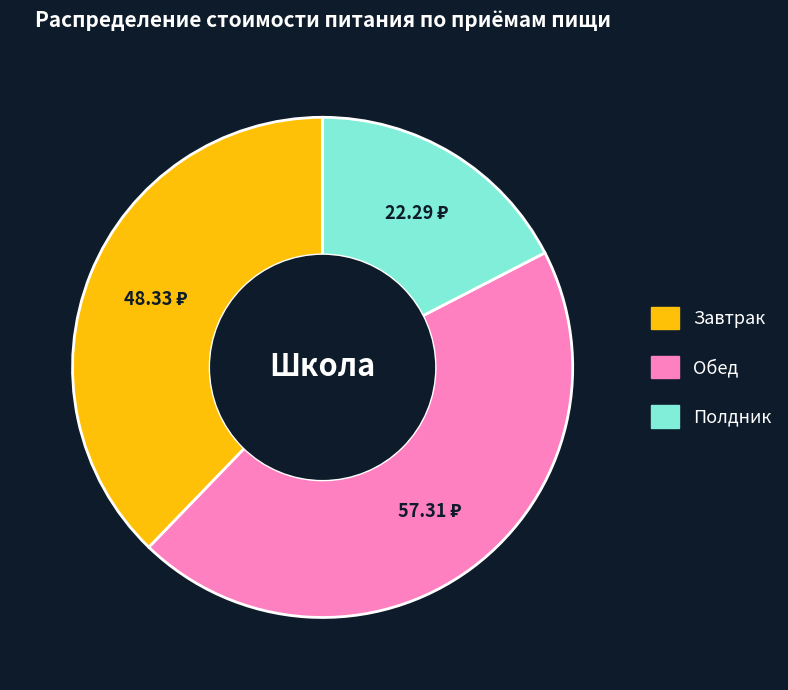

Rank the categories by value from lowest to highest.

Полдник, Завтрак, Обед